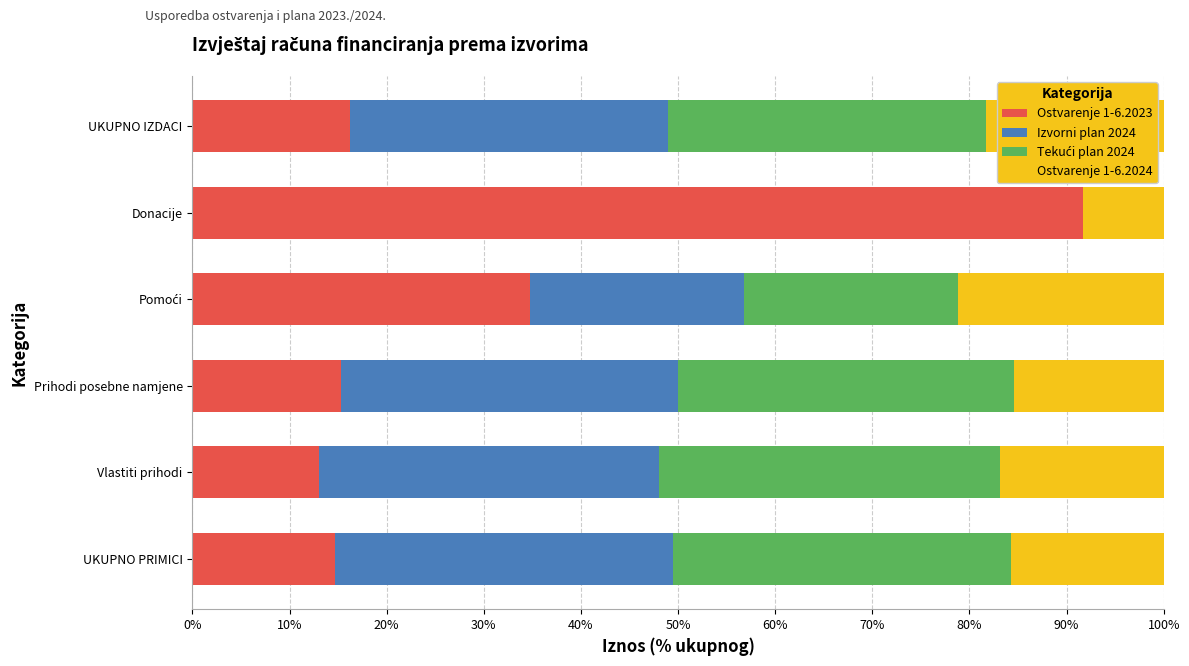

What is the highest value of the Ostvarenje 1-6.2023 series?

91.7